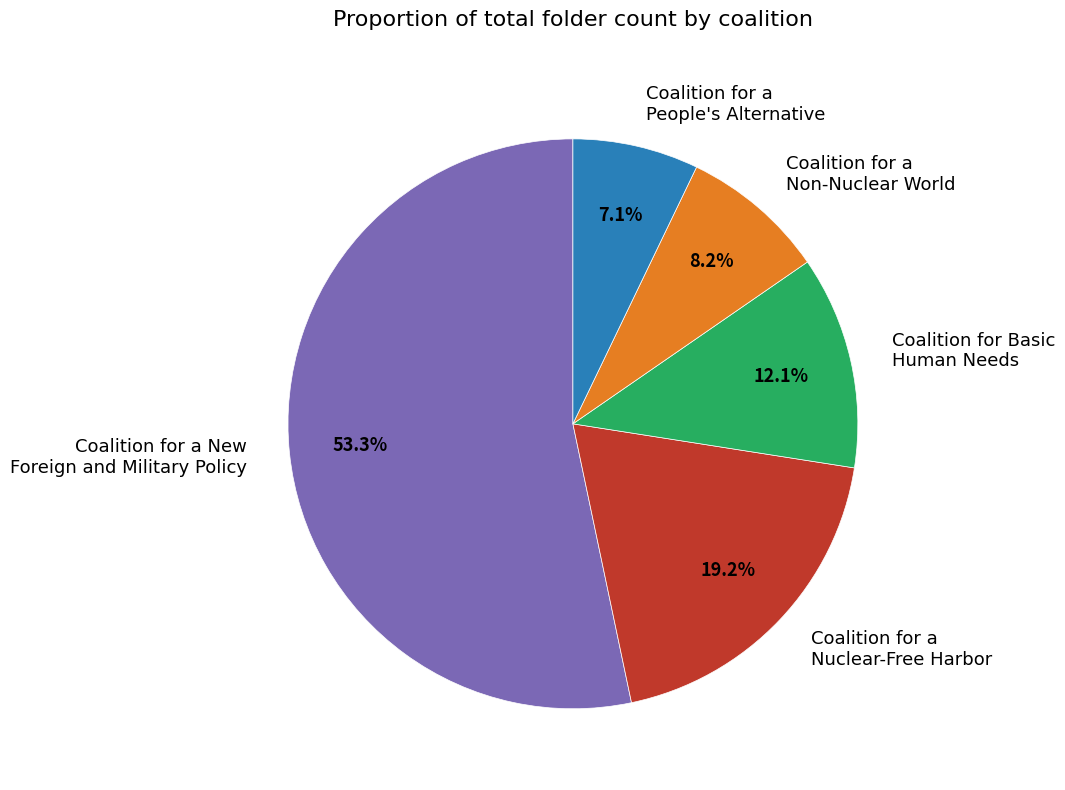

Is Coalition for a Non-Nuclear World the majority of the pie?

No